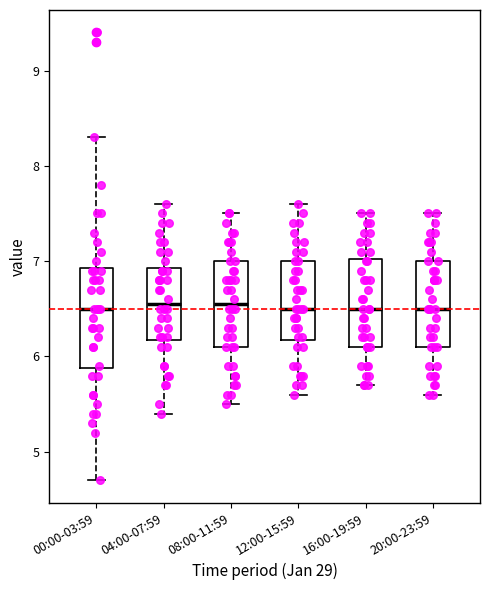

Where is the upper edge of the box for 16:00-19:59 on the y-axis? The values are not printed on the chart, so give them approximately, as read against the axis.

7.0